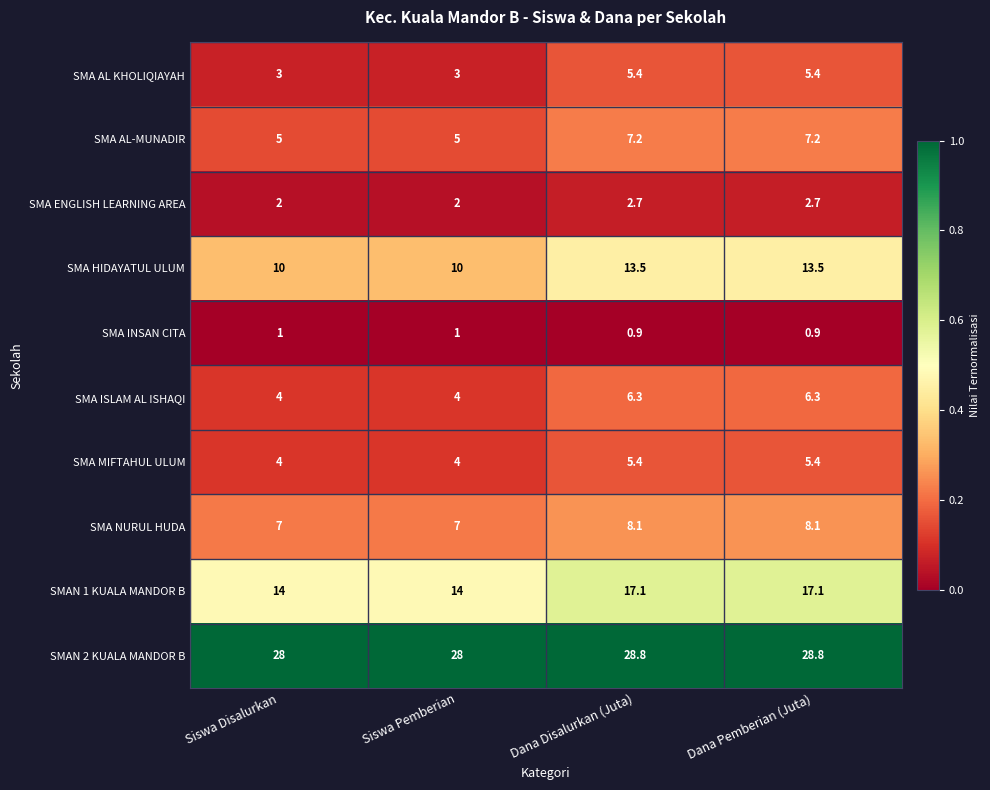

What is the minimum value for SMA NURUL HUDA?

7.0